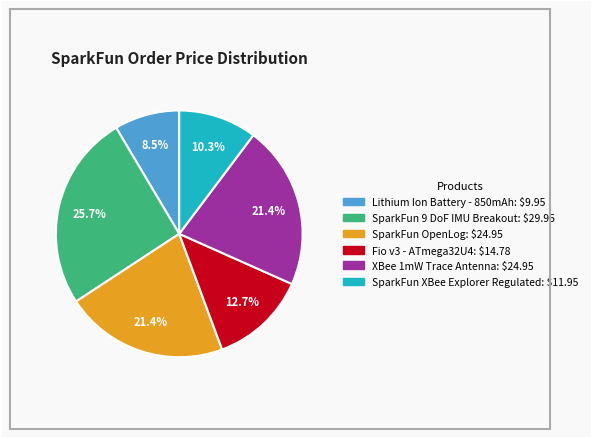

How many segments does this pie chart have?

6